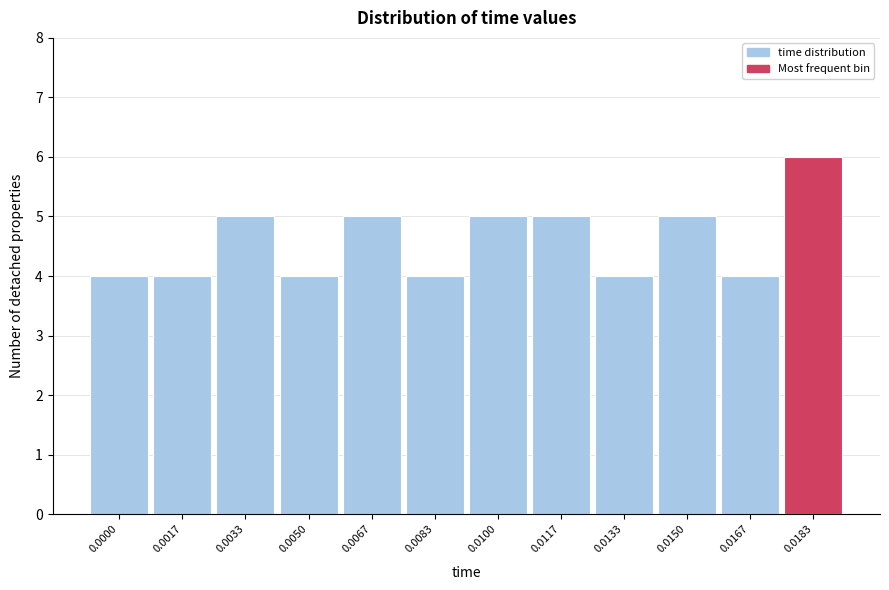

Reading right to left, list all the values displayed in this chart.

6	4	5	4	5	5	4	5	4	5	4	4